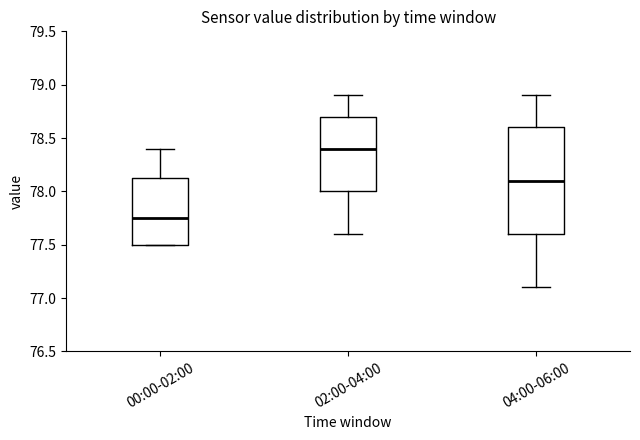

Which box's median line is the lowest?

00:00-02:00